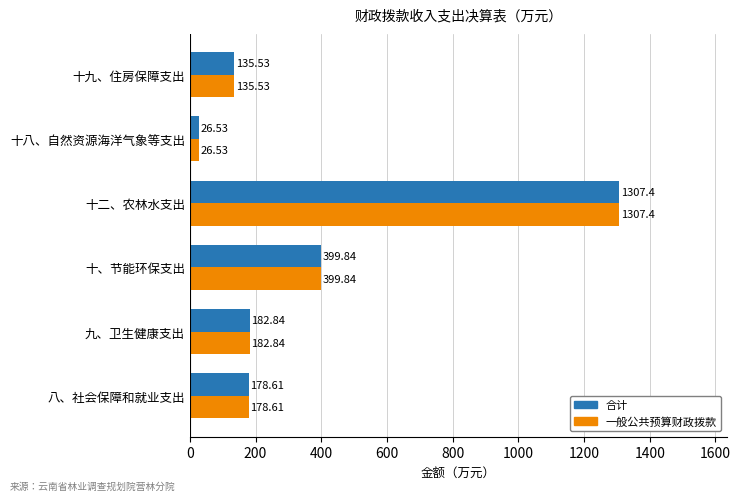

At which category is the sum across all series the highest?

十二、农林水支出